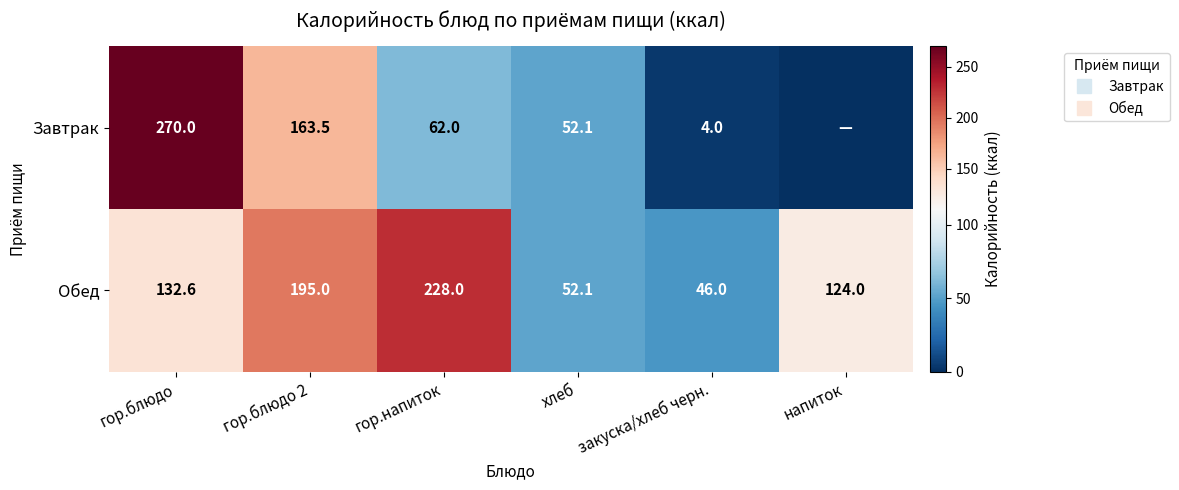

Is the value of Завтрак at гор.блюдо 2 greater than the value of Обед at хлеб?

Yes